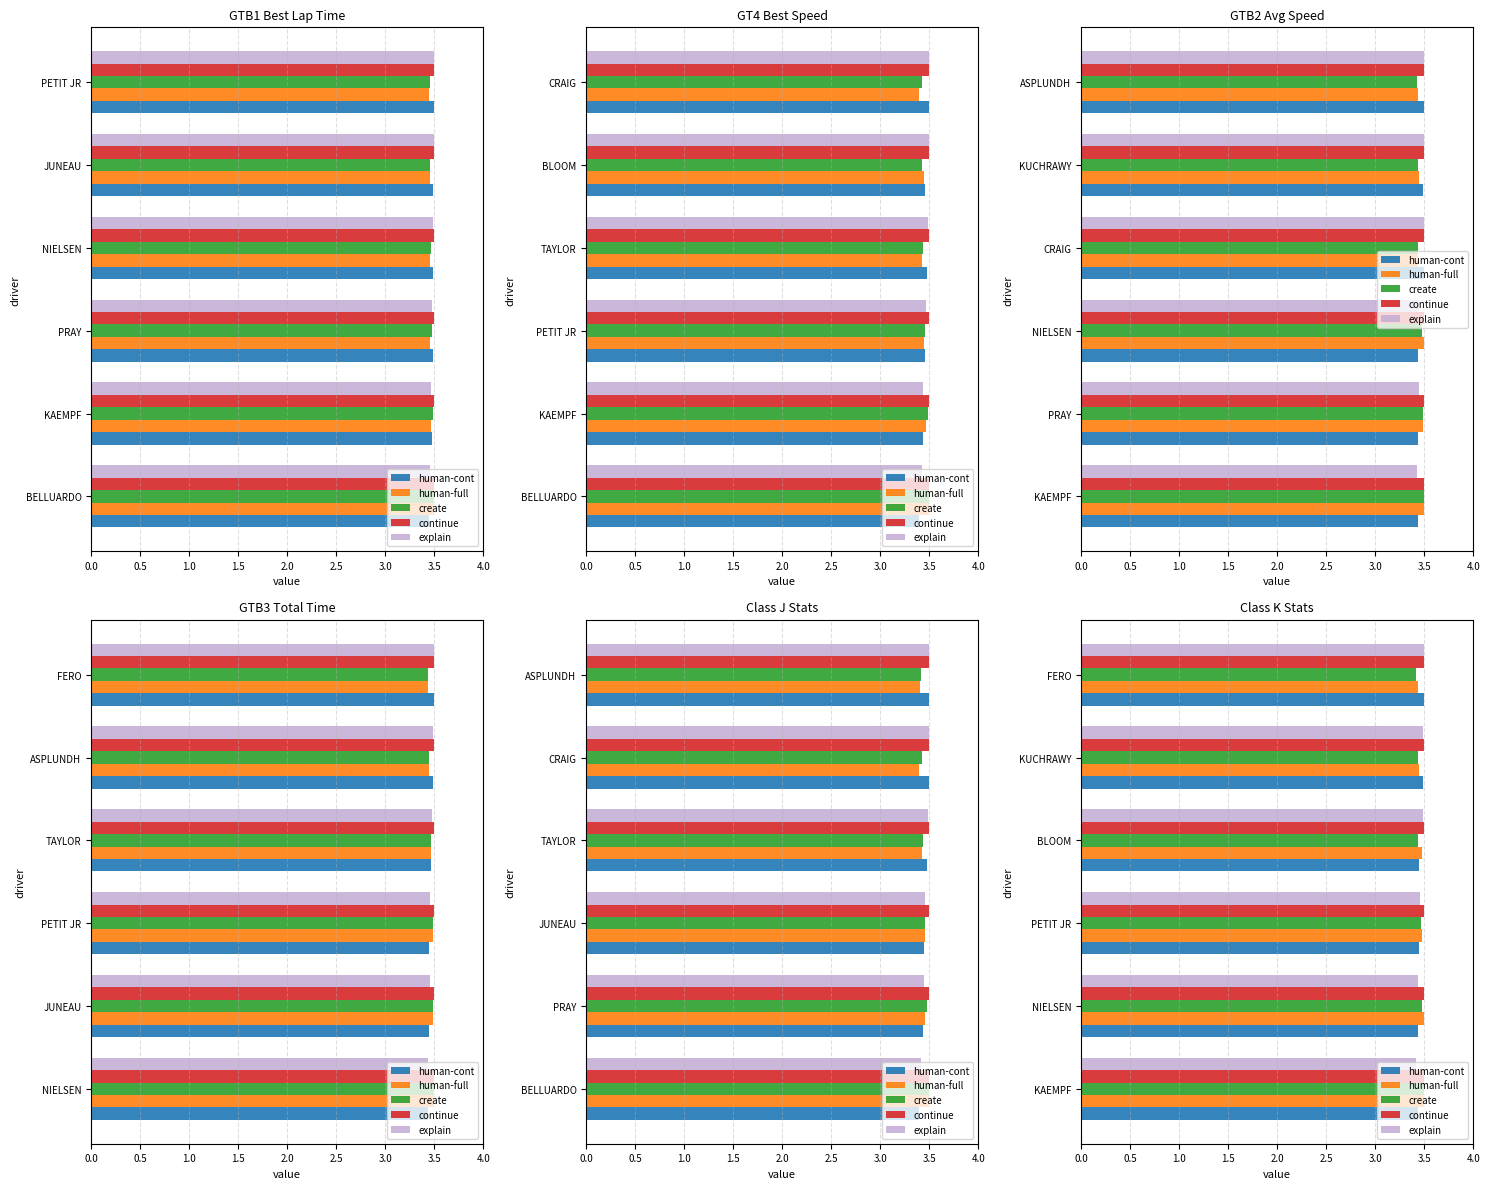

What are all the series names shown in the legend?

human-cont, human-full, create, continue, explain